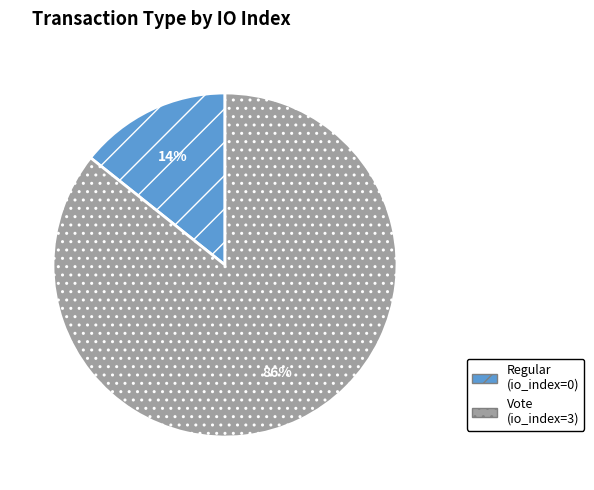

What is the majority slice?

Vote (io_index=3)